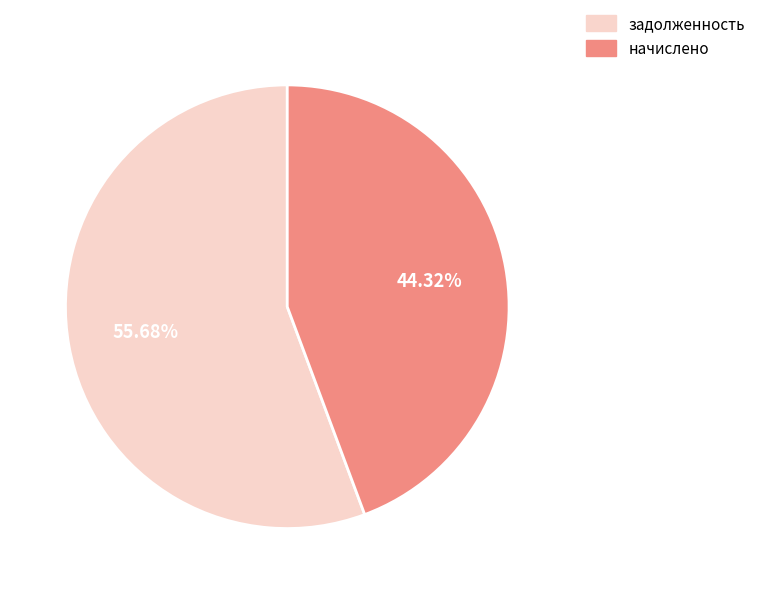

Between задолженность and начислено, which is larger?

задолженность